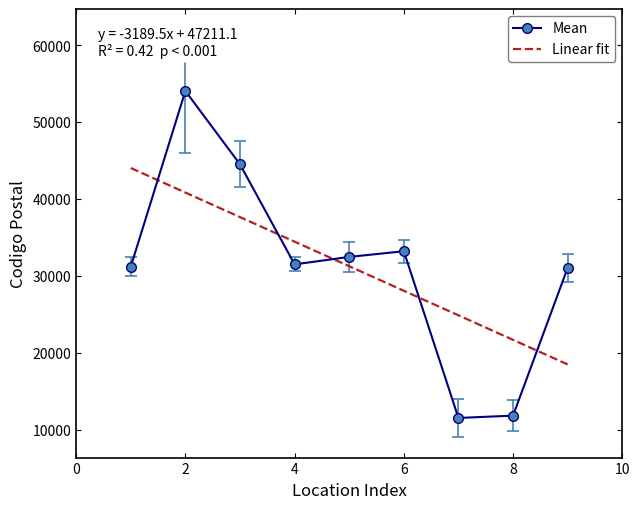

Which series has the widest spread of values?

Mean